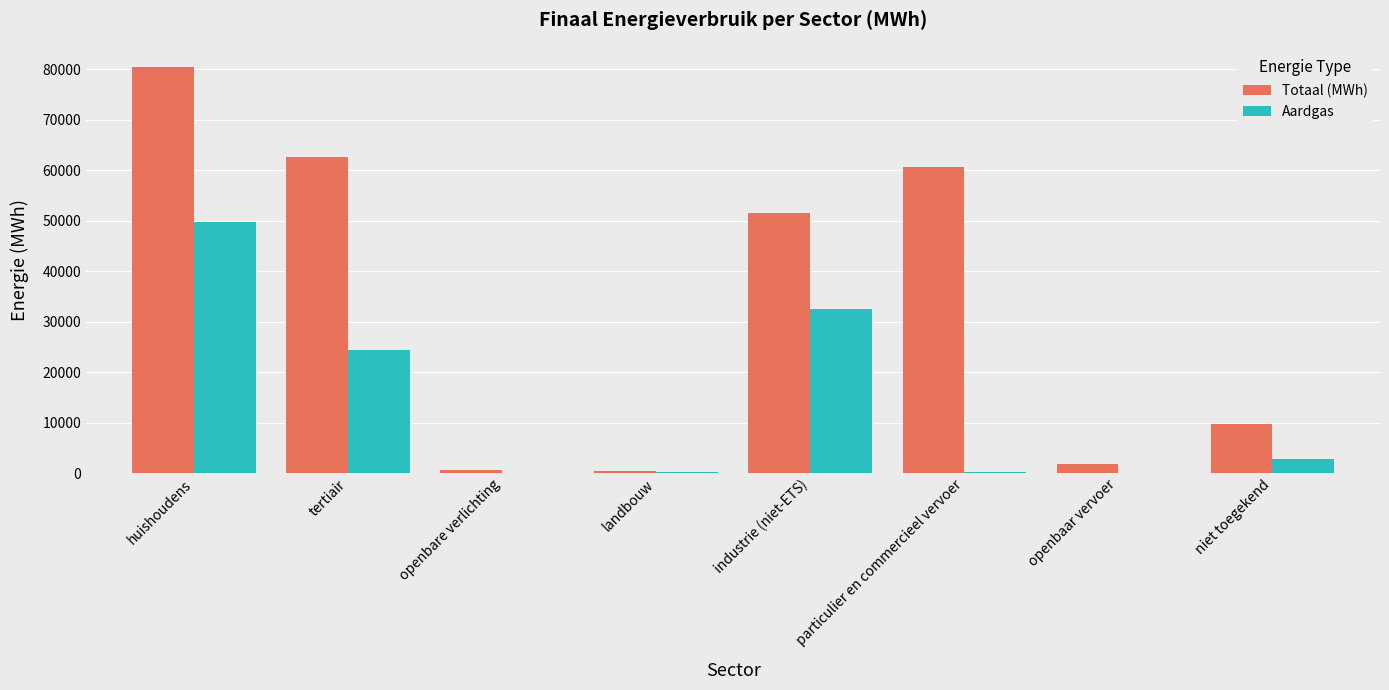

At which category is the sum across all series the highest?

huishoudens